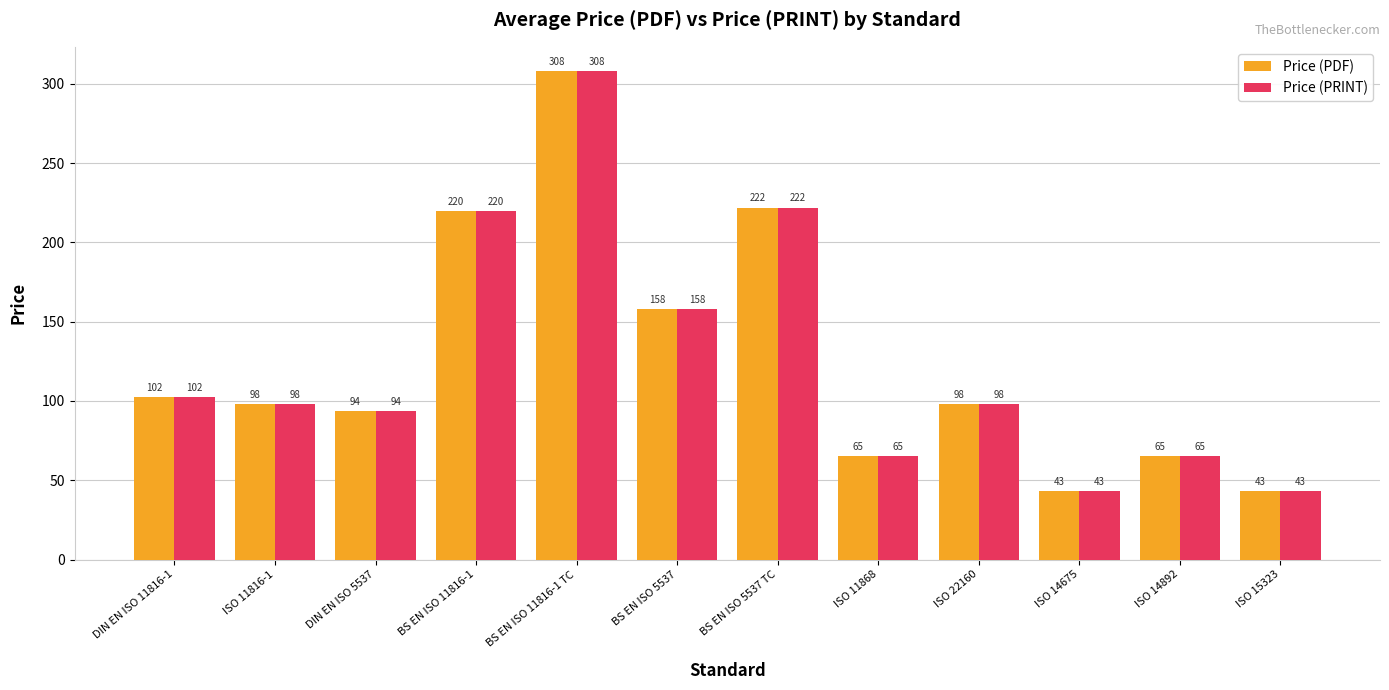

At which label does Price (PRINT) reach its peak?

BS EN ISO 11816-1 TC